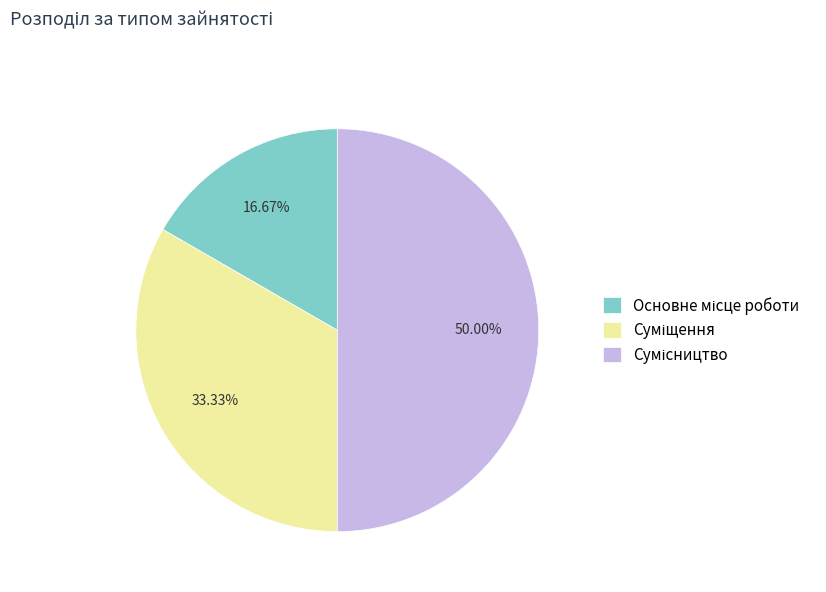

What percentage is the Суміщення slice, to the nearest percent?

33%